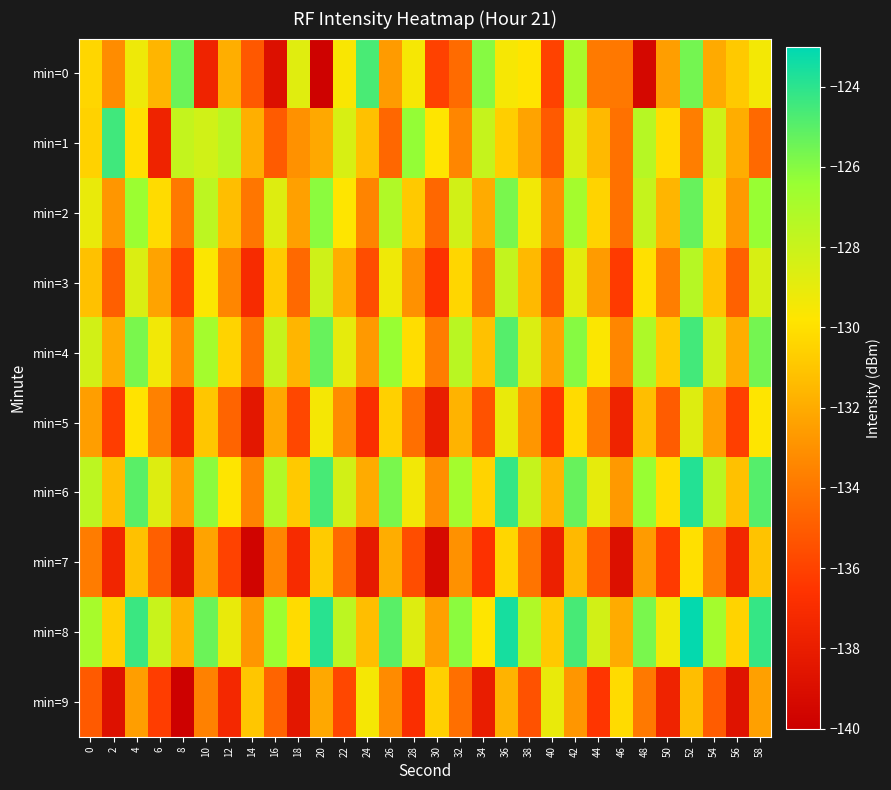

At which category is the sum across all series the highest?

52